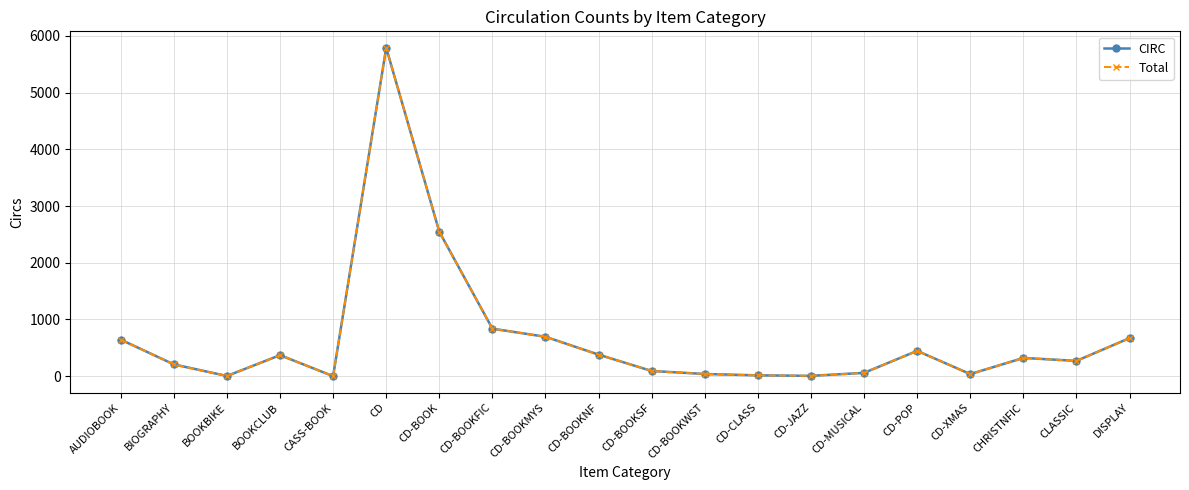

At which label is Total closest to 2895?

CD-BOOK